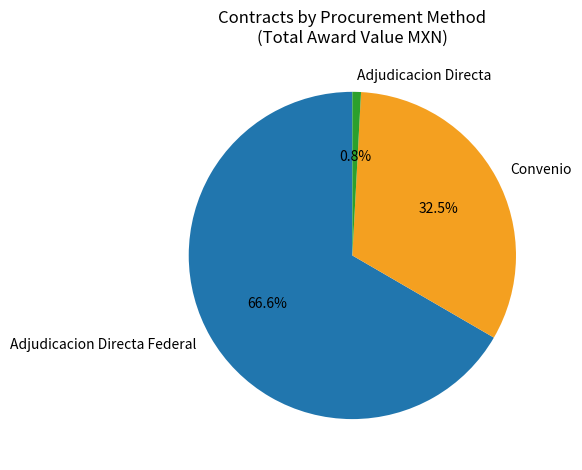

Approximately how many times larger is the value at Adjudicacion Directa Federal compared to Convenio?

2.0